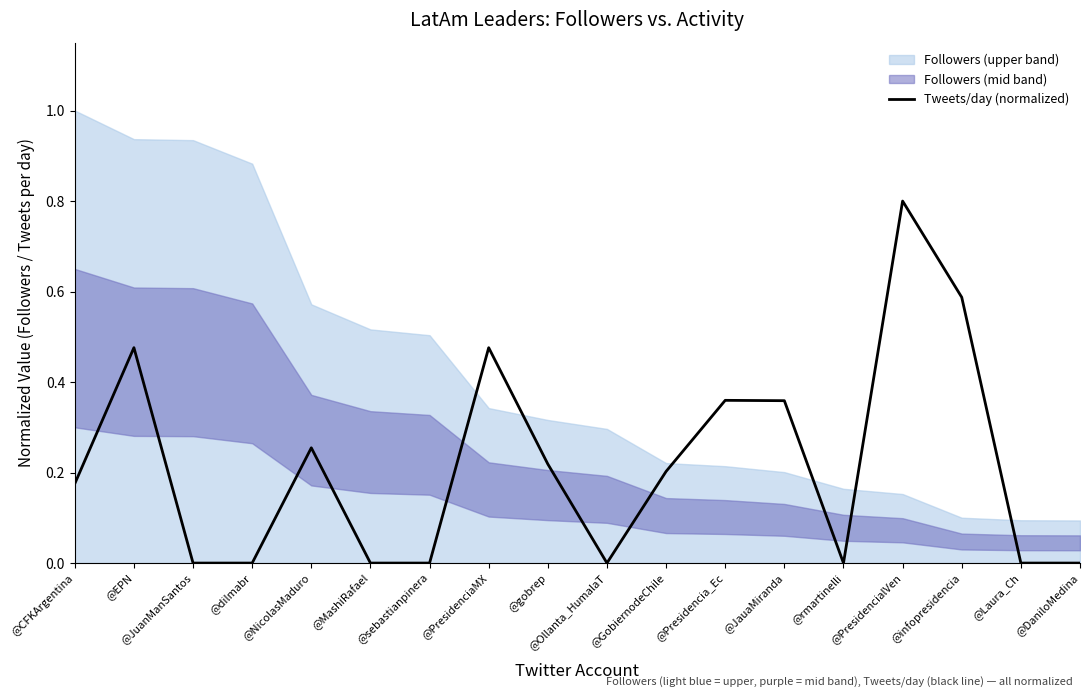

How many data points does each series have?

18